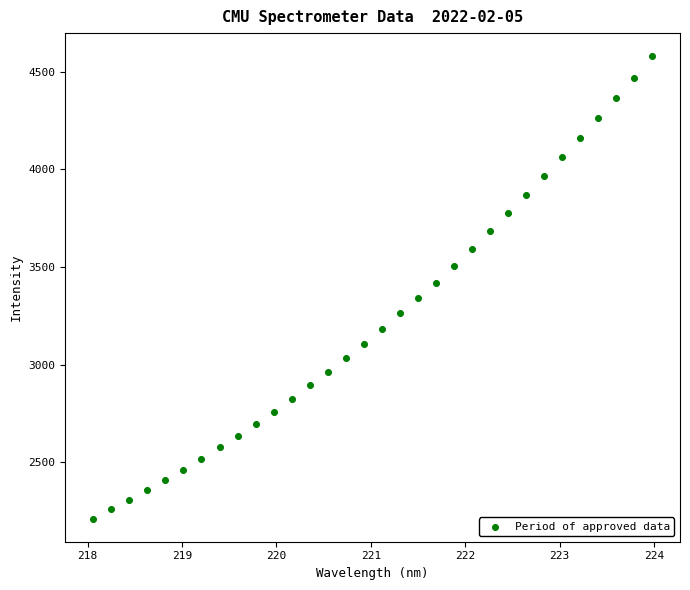

What is the range of X values (max minus min)?

5.9